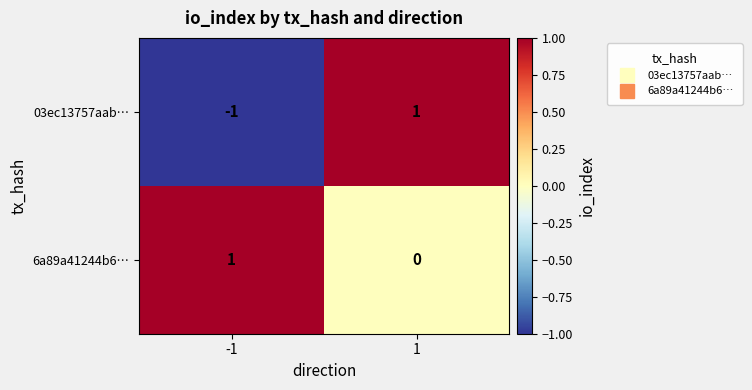

Which series has the largest total across all categories?

6a89a41244b6…